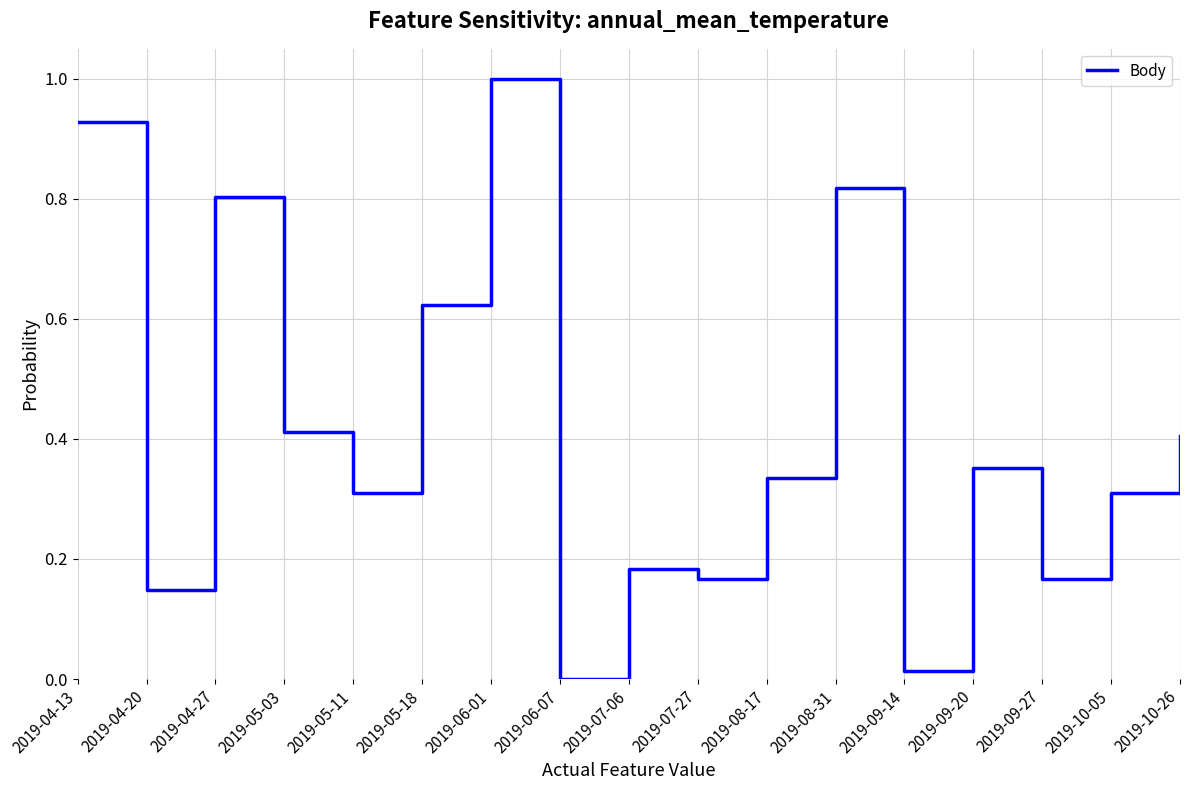

What is the greatest value displayed?

1.0